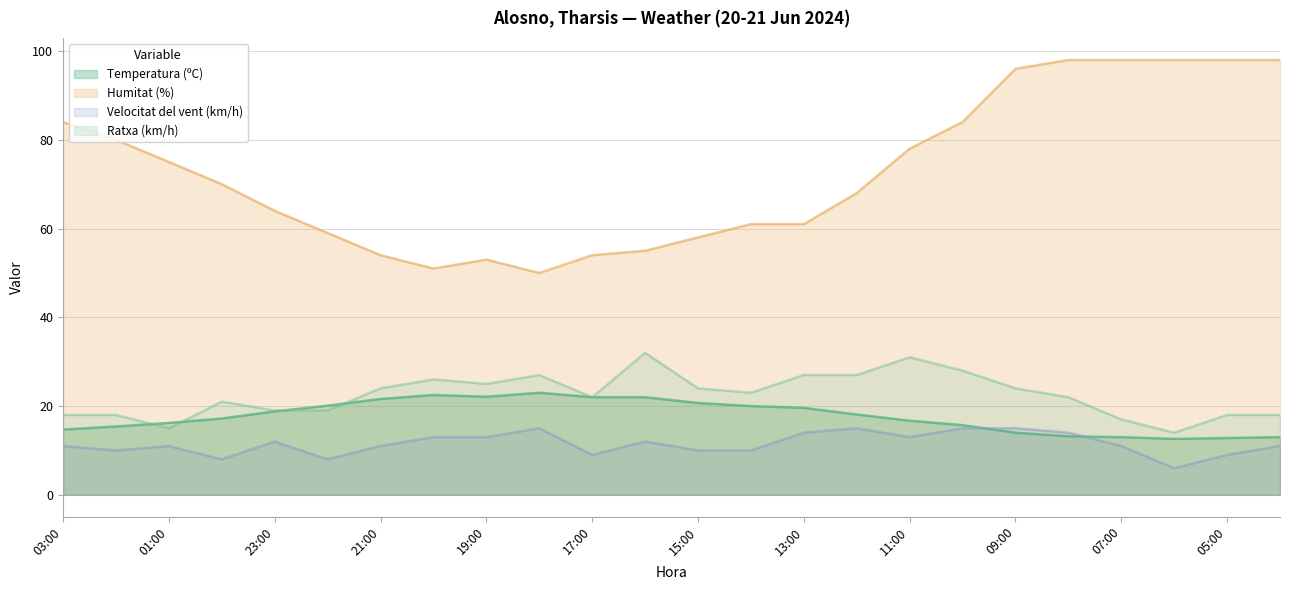

List the series in order of their peak value, lowest first.

Velocitat del vent (km/h), Temperatura (ºC), Ratxa (km/h), Humitat (%)